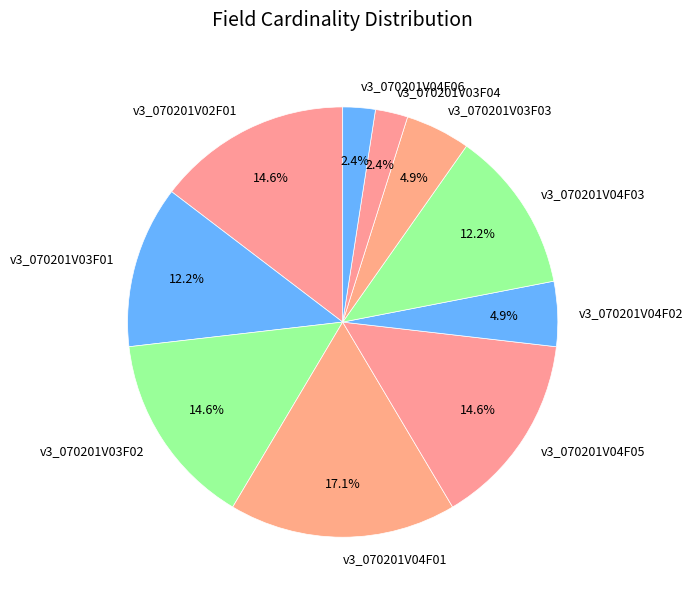

Which slice is the largest?

v3_070201V04F01